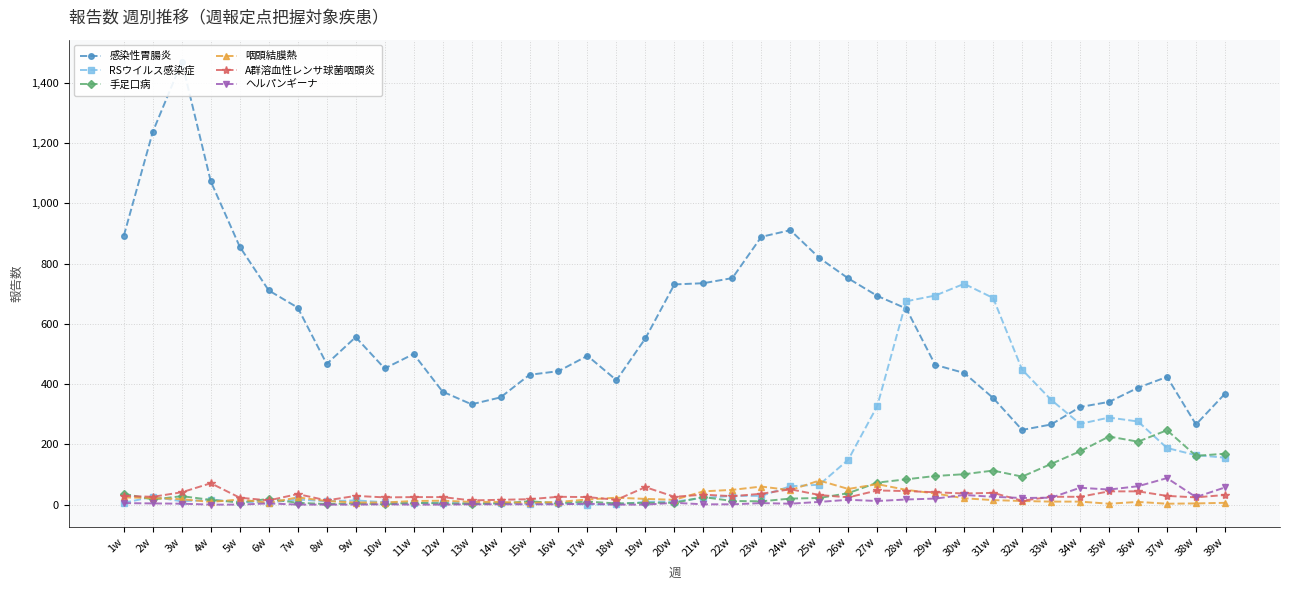

At 32w, list the series in order from smallest to largest.

咽頭結膜熱, A群溶血性レンサ球菌咽頭炎, ヘルパンギーナ, 手足口病, 感染性胃腸炎, RSウイルス感染症